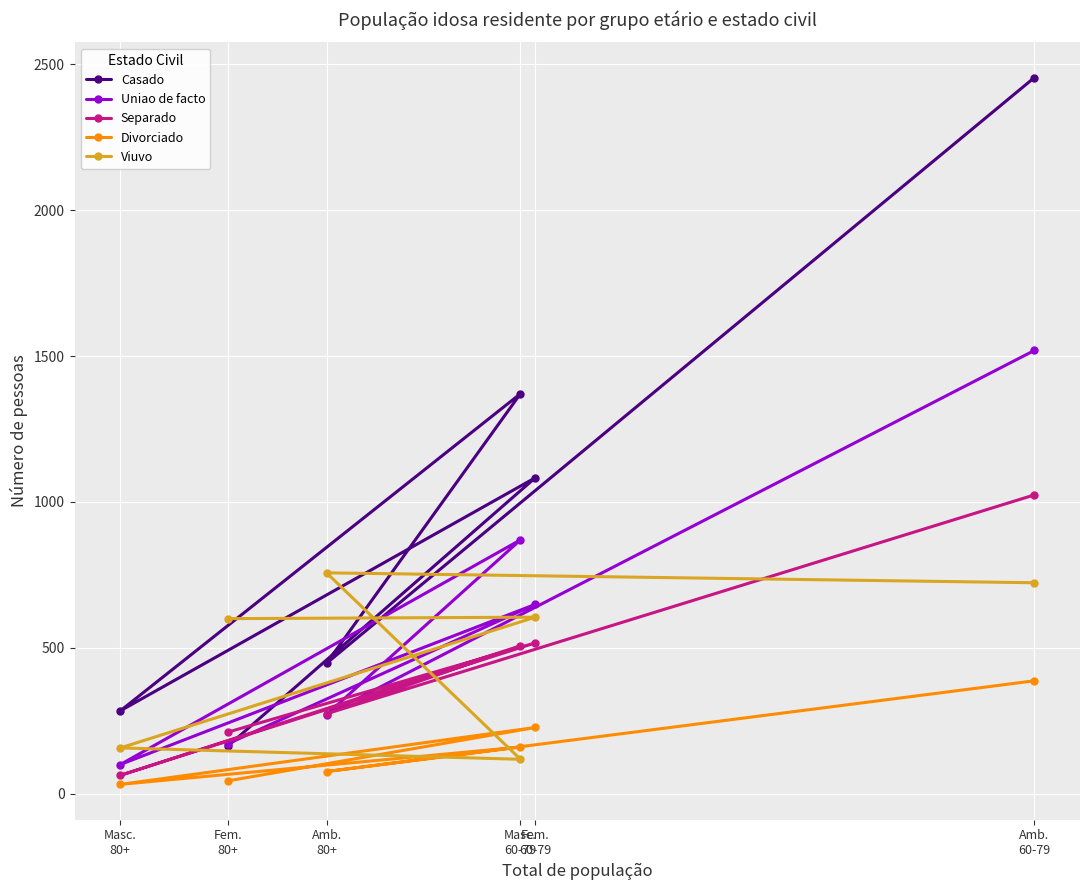

Rank the series by their maximum value, from highest to lowest.

Casado, Uniao de facto, Separado, Viuvo, Divorciado